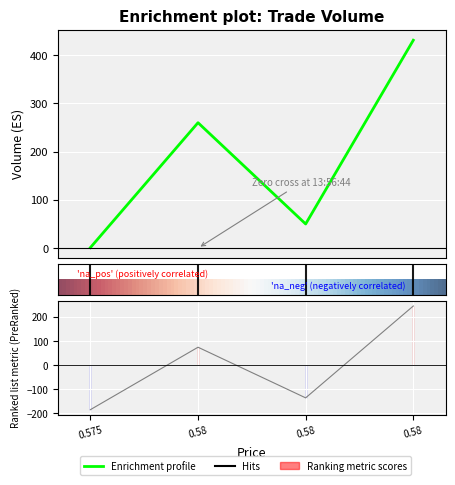

Rank the categories by value from lowest to highest.

0.575, 0.58, 0.58, 0.58